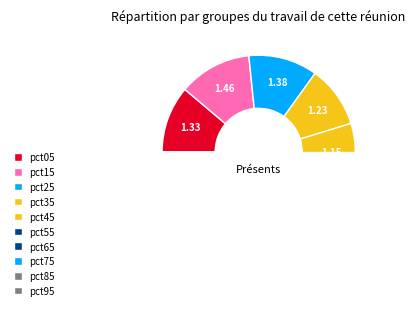

Is there a majority slice in this chart?

No